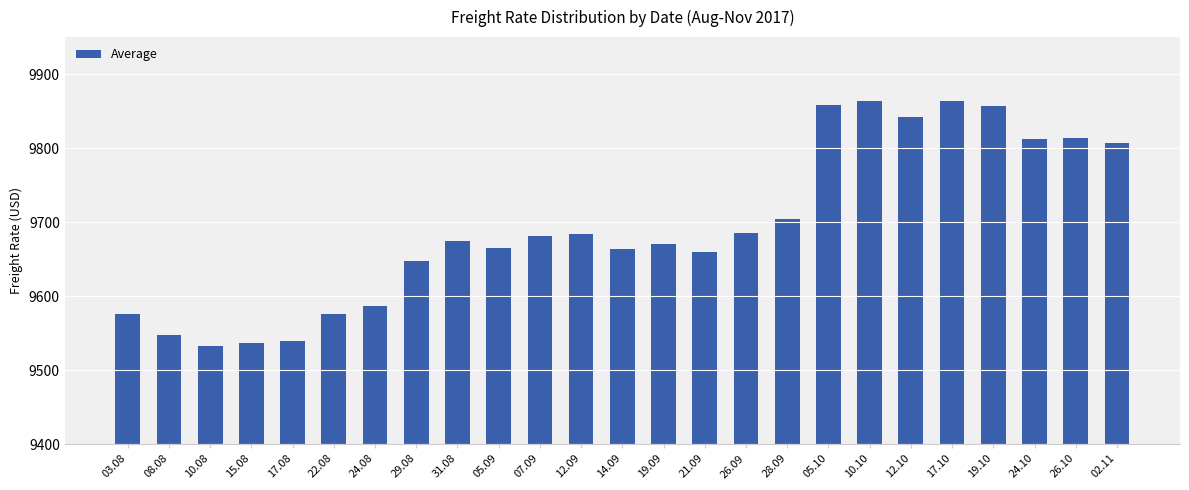

What is the greatest value displayed?

9864